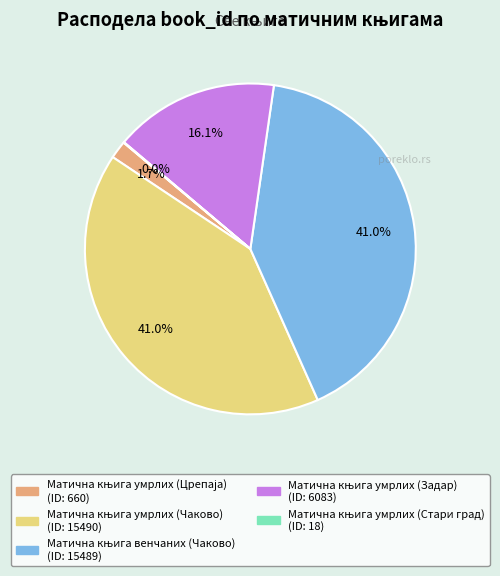

Is there any slice that represents more than half of the pie?

No